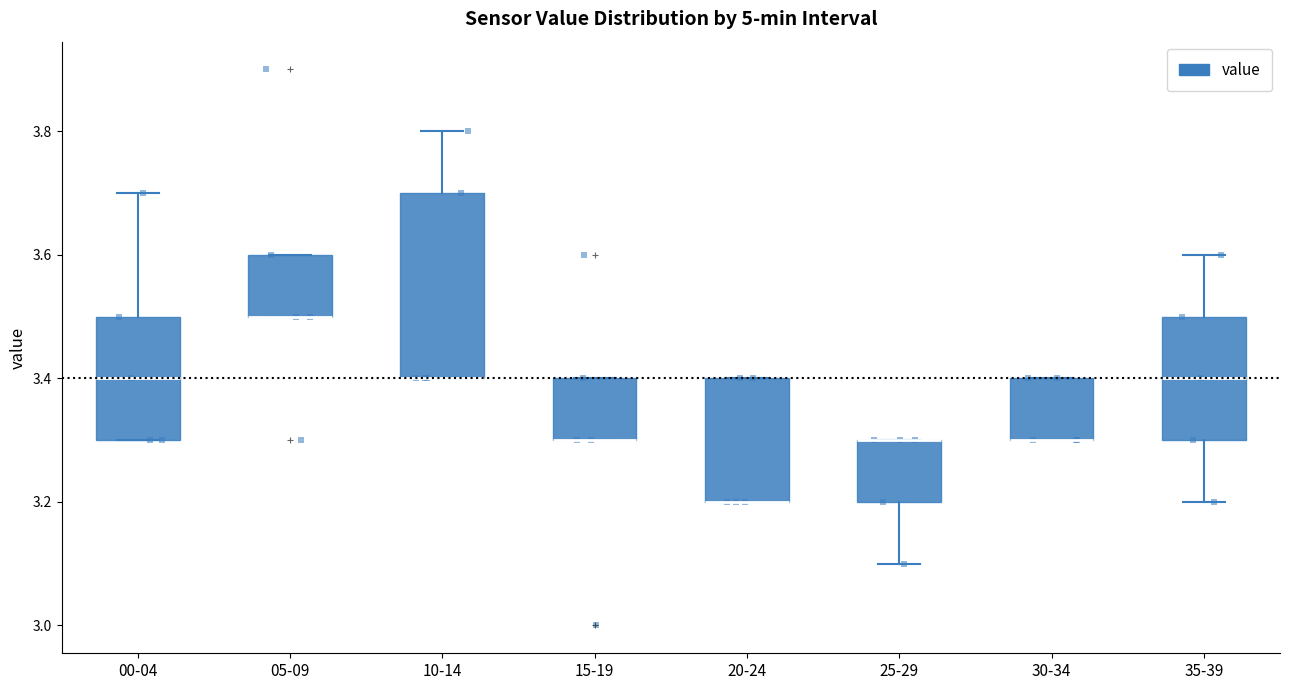

Reading left to right, read every box against the y-axis: the position of its median line, the range the box covers, and the ends of its whiskers. The values are not printed on the chart, so give them approximately, as read against the axis.

00-04: median 3.4, box 3.3 to 3.5, whiskers 3.3 to 3.7
05-09: median 3.5 (drawn on the box's lower edge), box 3.5 to 3.6, whiskers 3.5 to 3.6
10-14: median 3.4 (drawn on the box's lower edge), box 3.4 to 3.7, whiskers 3.4 to 3.8
15-19: median 3.3 (drawn on the box's lower edge), box 3.3 to 3.4, whiskers 3.3 to 3.4
20-24: median 3.2 (drawn on the box's lower edge), box 3.2 to 3.4, whiskers 3.2 to 3.4
25-29: median 3.3 (drawn on the box's upper edge), box 3.2 to 3.3, whiskers 3.1 to 3.3
30-34: median 3.3 (drawn on the box's lower edge), box 3.3 to 3.4, whiskers 3.3 to 3.4
35-39: median 3.4, box 3.3 to 3.5, whiskers 3.2 to 3.6